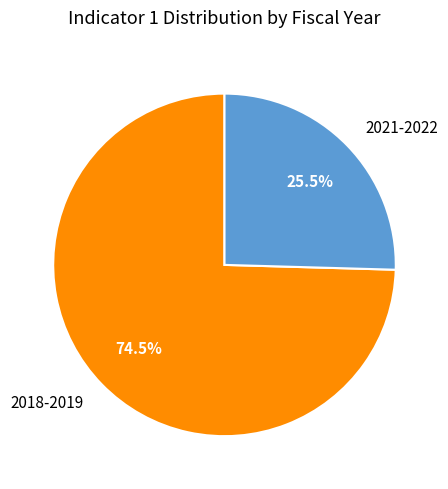

To the nearest percent, what is the combined percentage of 2018-2019 and 2021-2022?

100%